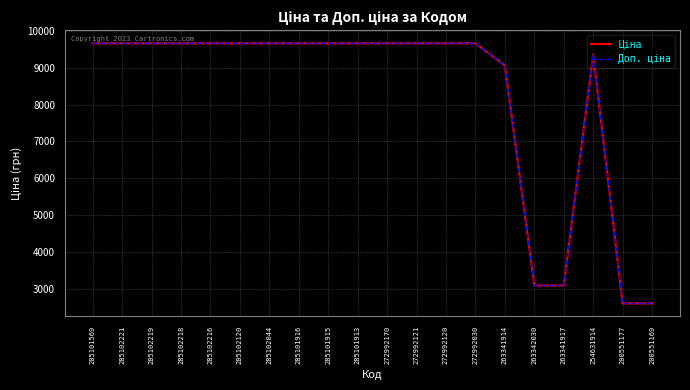

What is the minimum value shown in the chart?

2594.6